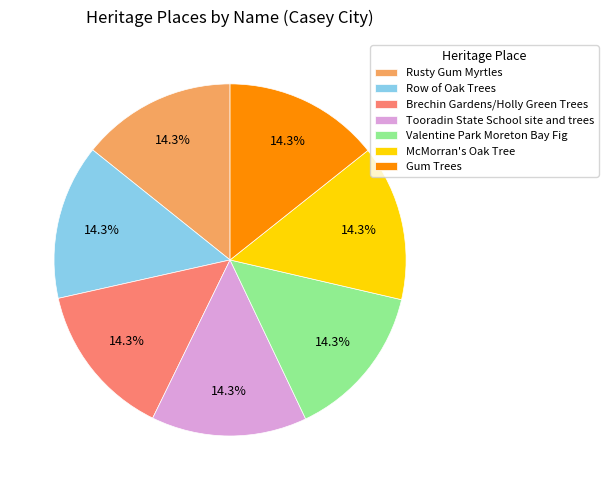

What is the total percentage of Gum Trees and Brechin Gardens/Holly Green Trees?

28.6%